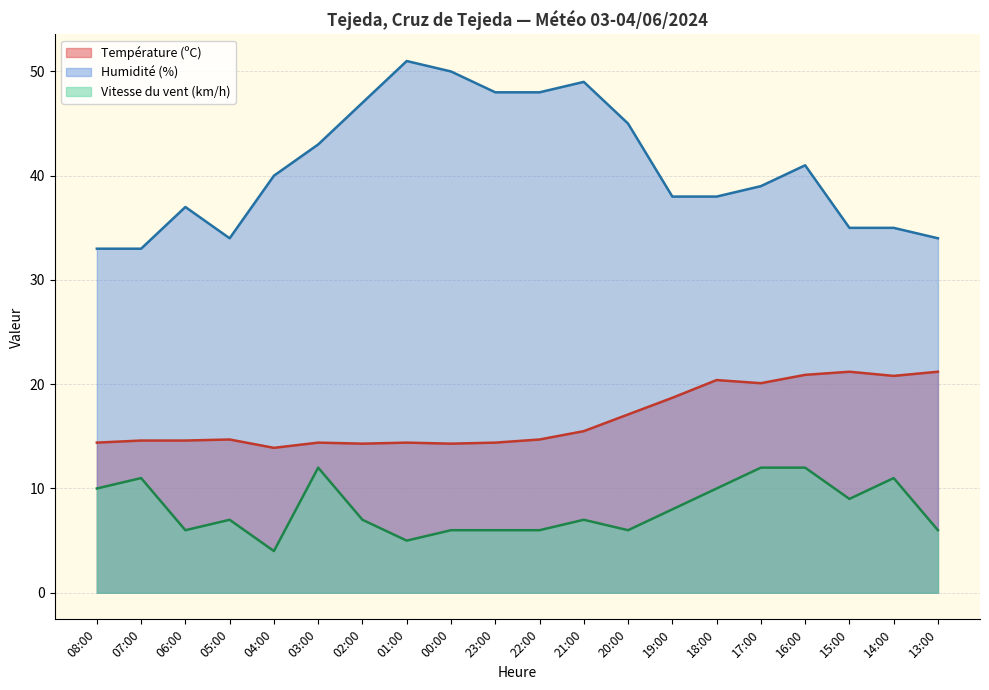

How many interior local valleys does the Humidité (%) series have?

1